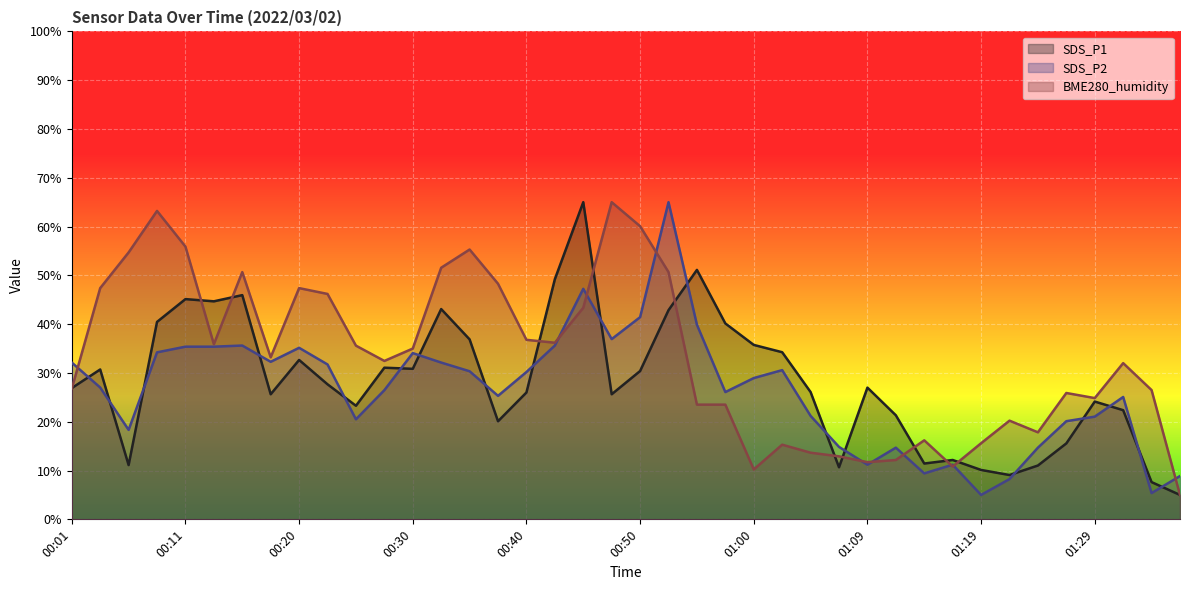

At which category is the sum across all series the highest?

00:52